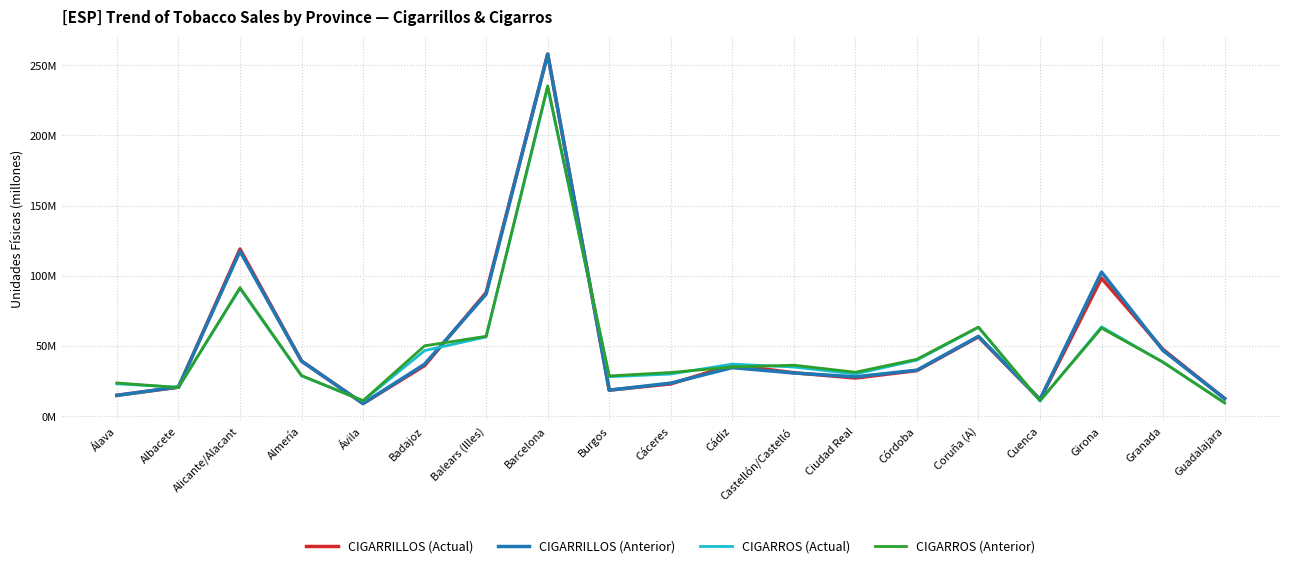

Reading left to right, what are all the values shown in this chart?

CIGARRILLOS (Actual): 14991728	20769623	119113125	39424677	9089284	36137267	88143124	257867782	18684969	23108568	36623996	31060920	27287453	32587636	56606686	11914452	98387116	47655973	12652903
CIGARRILLOS (Anterior): 14995337	20927127	117601074	39327319	9170327	37173214	87071235	257932607	18668038	23675537	34683041	30893415	28170662	32887636	56995194	12083115	102734553	46879266	12754471
CIGARROS (Actual): 23199081	20704779	90996717	28872954	11098405	46834151	56566186	234370370	28229416	30156835	37216620	35135806	30161477	40092077	63356679	10891111	63770487	38482348	9782937
CIGARROS (Anterior): 23808497	20528082	91650009	29026810	11165105	50220980	57017082	235330482	28809037	31244550	35146209	36448172	31415841	40681149	63594931	11233617	62837246	38609453	9538009